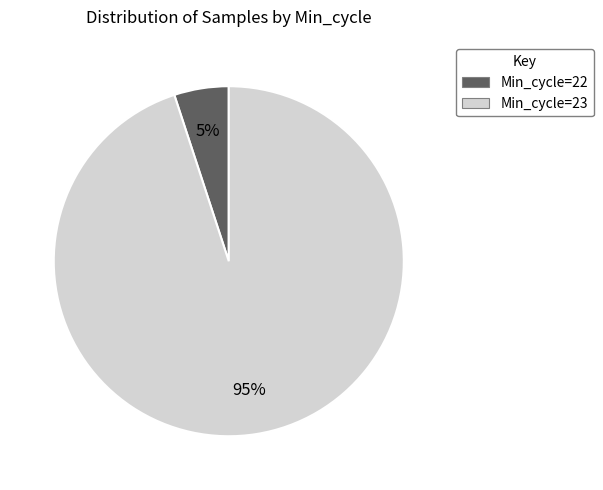

How many segments does this pie chart have?

2